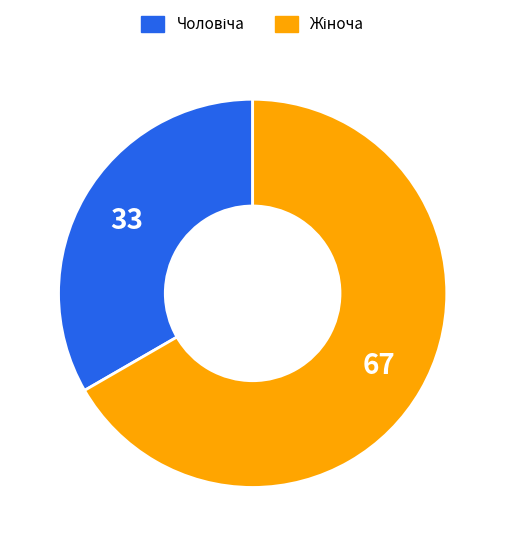

Does any single category account for the majority?

Yes